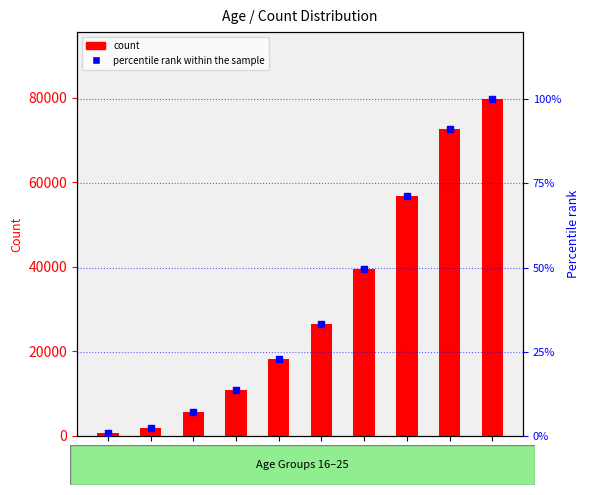

What is the total value across all series at 21?

26588.3